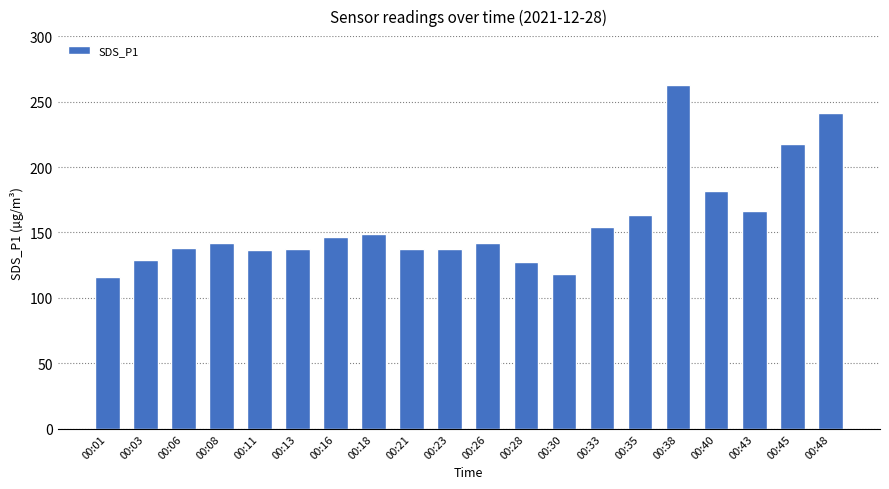

What is the ratio of the value at 00:08 to the value at 00:01?

1.2